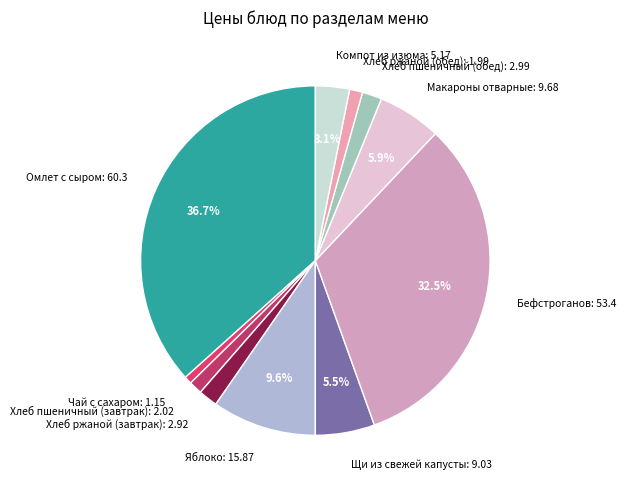

The Чай с сахаром slice represents 14% of the pie. True or false?

False